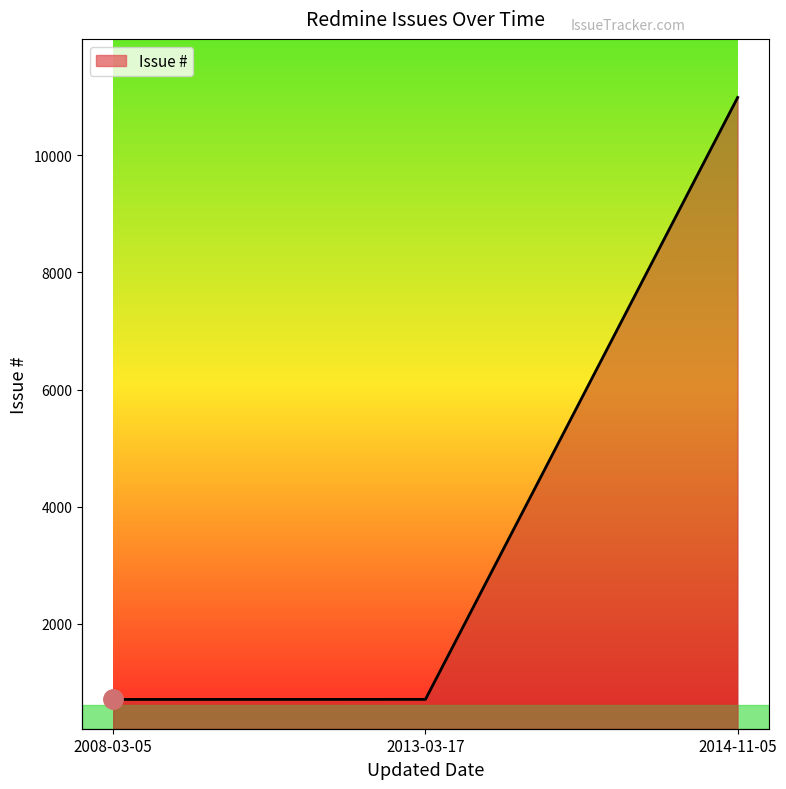

What is the change in value from 2013-03-17 to 2014-11-05?

+10278